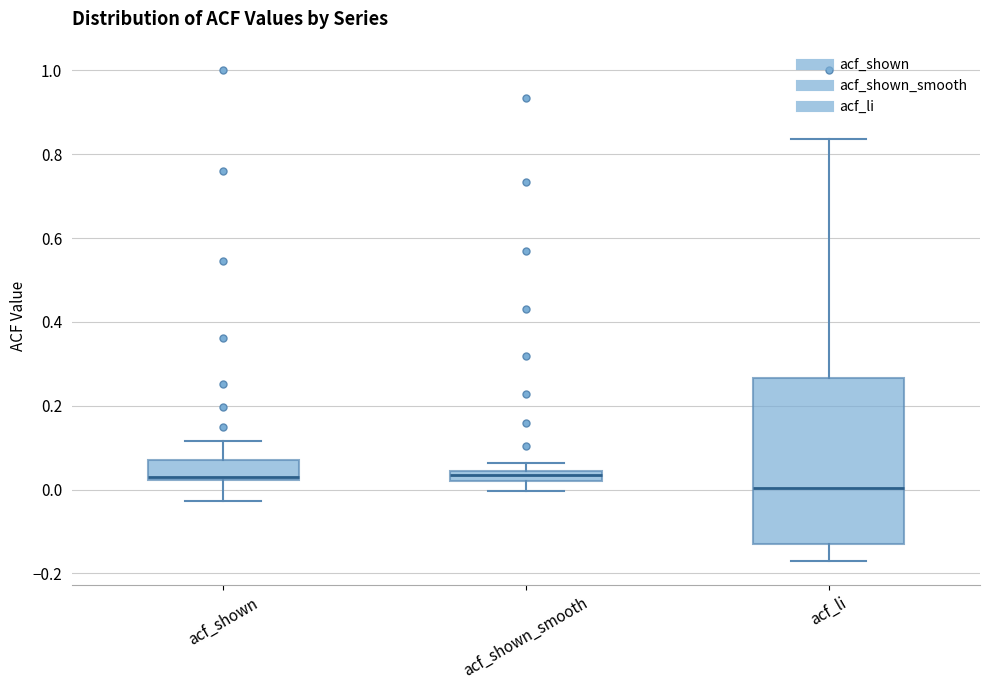

Comparing the boxes themselves (not the whiskers), which one is the tallest?

acf_li